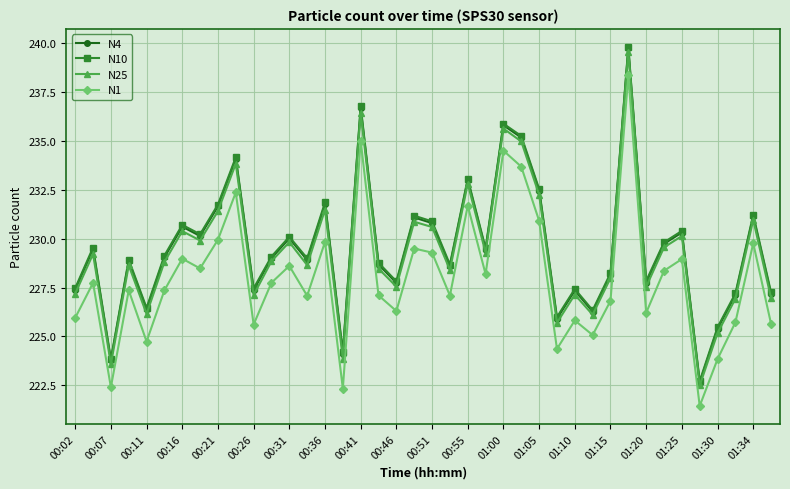

True or false: N1 and N4 intersect in this chart.

False